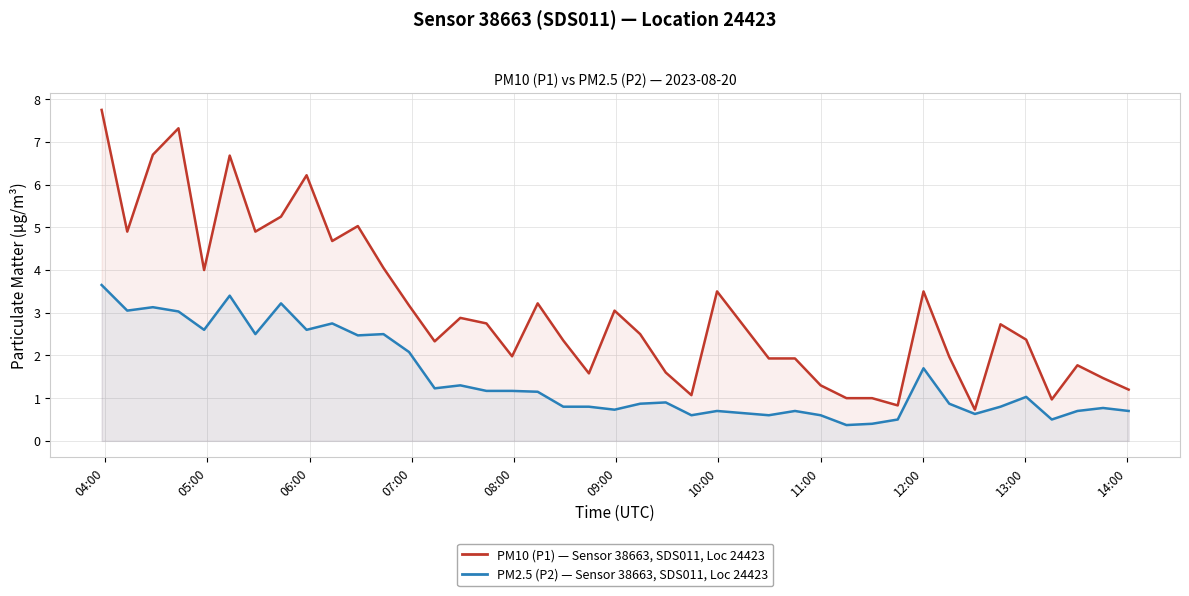

What is the difference between the maximum and second lowest values in the PM2.5 (P2) — Sensor 38663, SDS011, Location 24423 series?

3.2